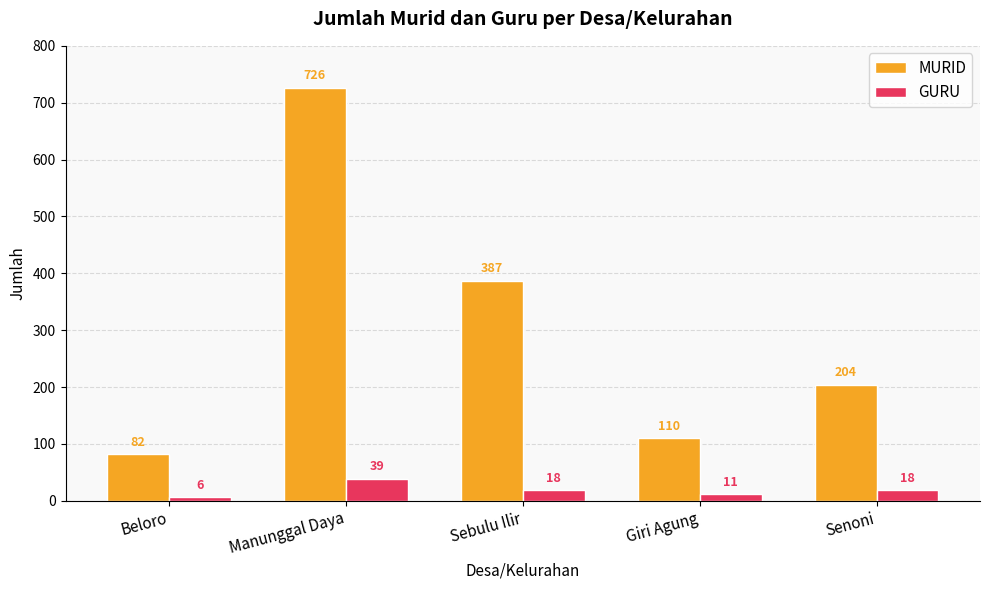

What is the label of the 3rd bar from the left?

Sebulu Ilir